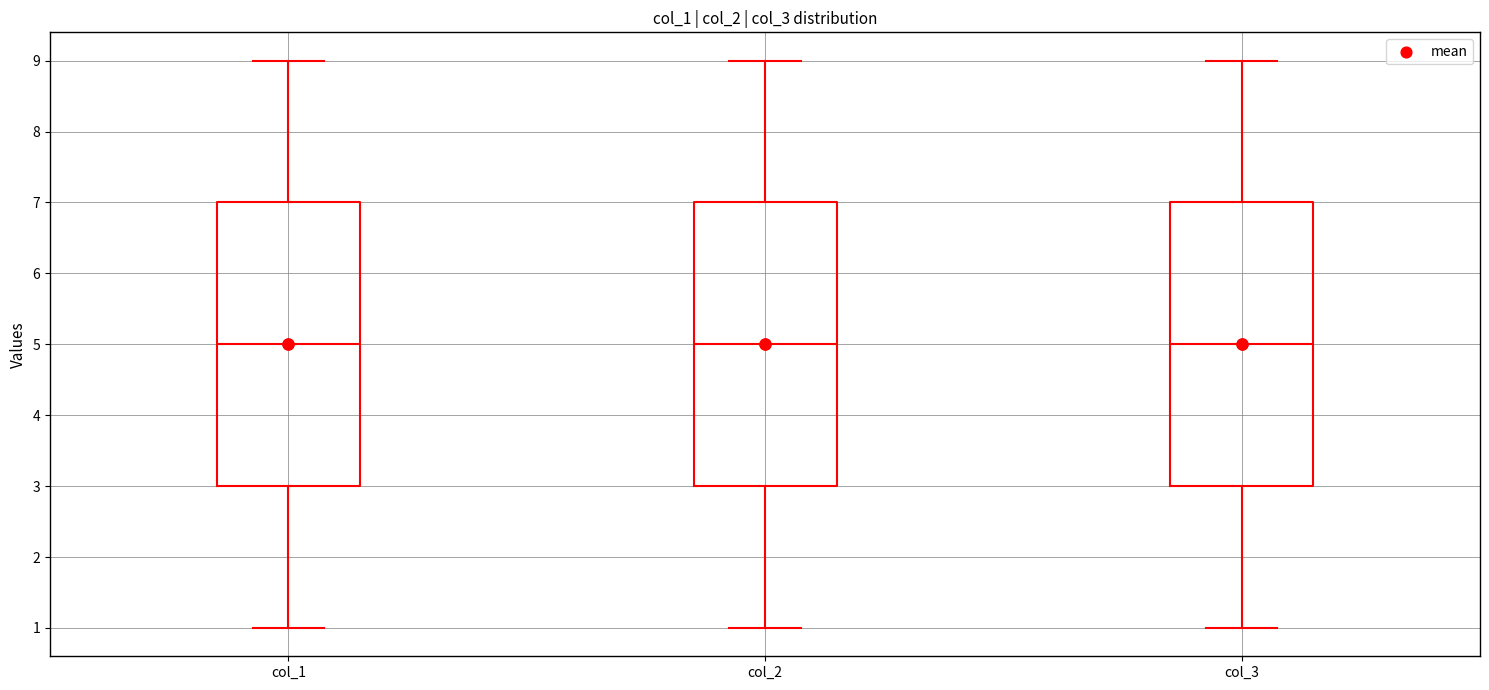

Reading left to right, transcribe this box plot: for each box, give where its median line is, the range the box spans, and where its two whiskers end, as read against the y-axis. The values are not printed on the chart, so give them approximately, as read against the axis.

col_1: median 5, box 3 to 7, whiskers 1 to 9
col_2: median 5, box 3 to 7, whiskers 1 to 9
col_3: median 5, box 3 to 7, whiskers 1 to 9